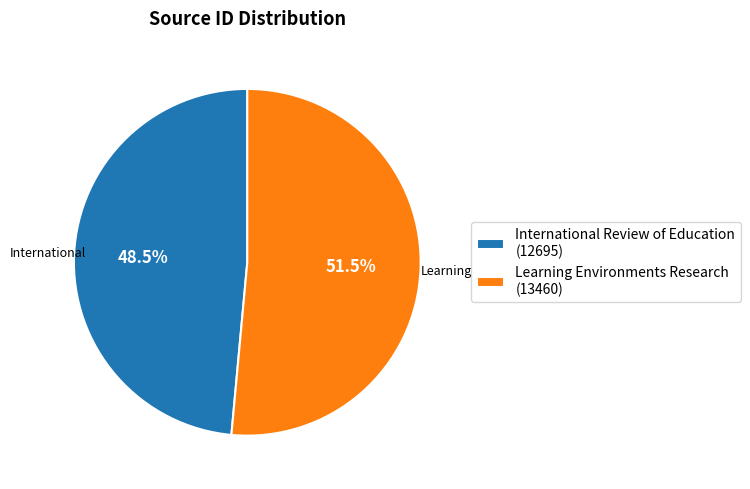

To the nearest percent, what is the combined percentage of Learning Environments Research and International Review of Education?

100%